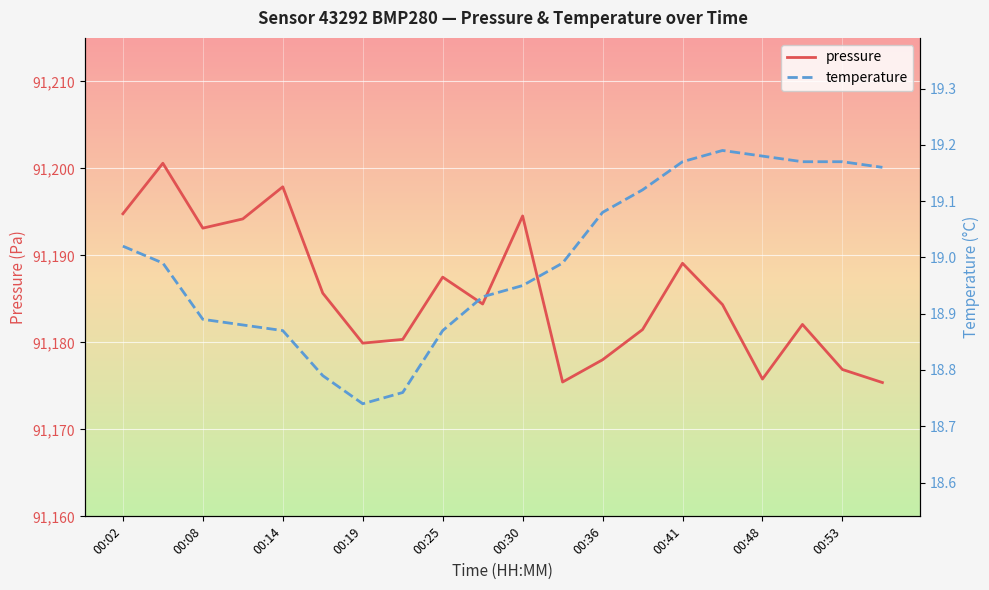

True or false: temperature and pressure cross at least once.

False